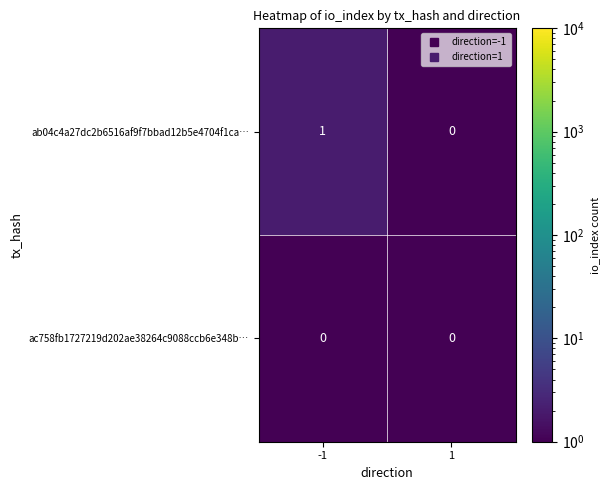

Which series has the largest total across all categories?

ab04c4a27dc2b6516af9f7bbad12b5e4704f1ca…